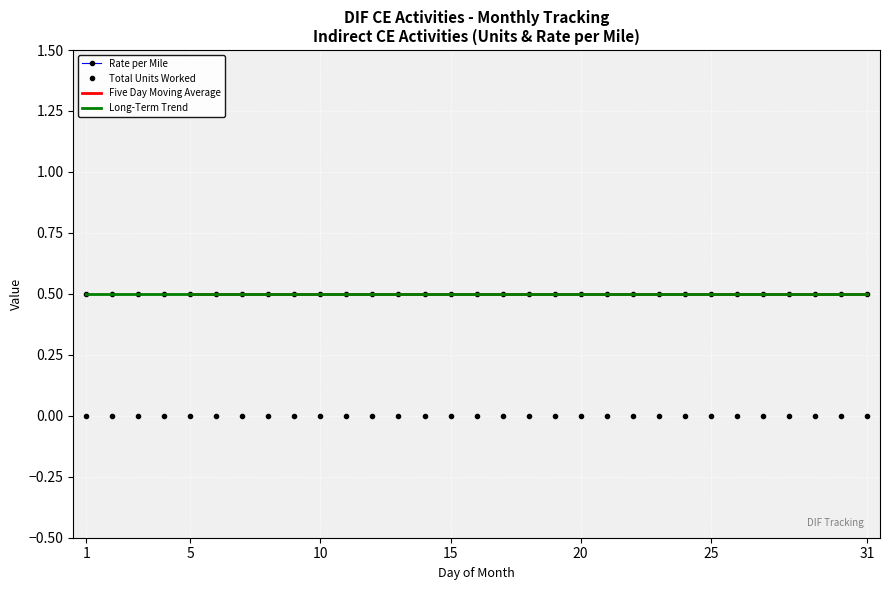

True or false: Total Units Worked has more than 2 points higher than both neighbors.

False